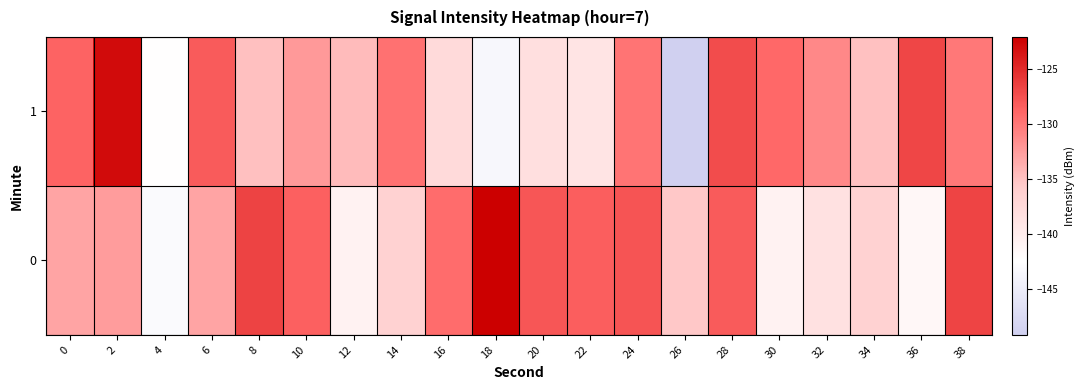

What is the total value across all series at 28?

-255.3